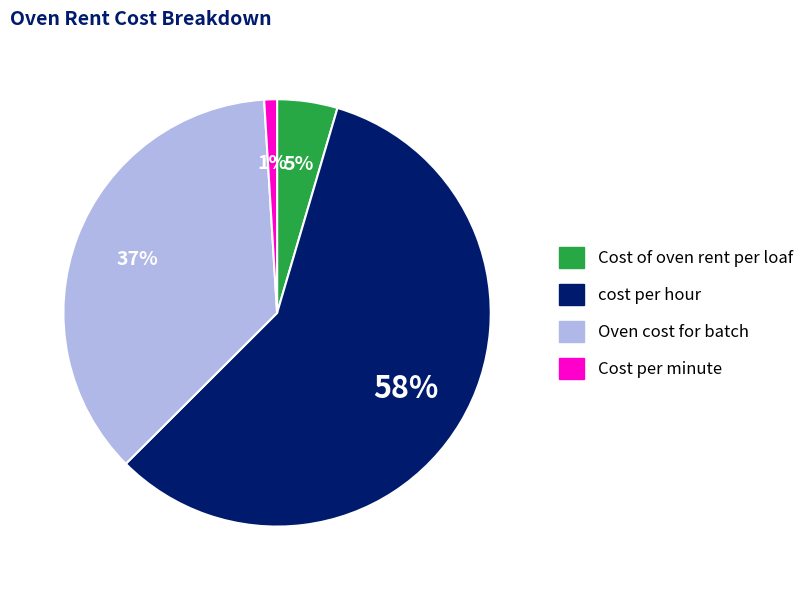

To the nearest percent, what portion does Cost of oven rent per loaf represent?

5%